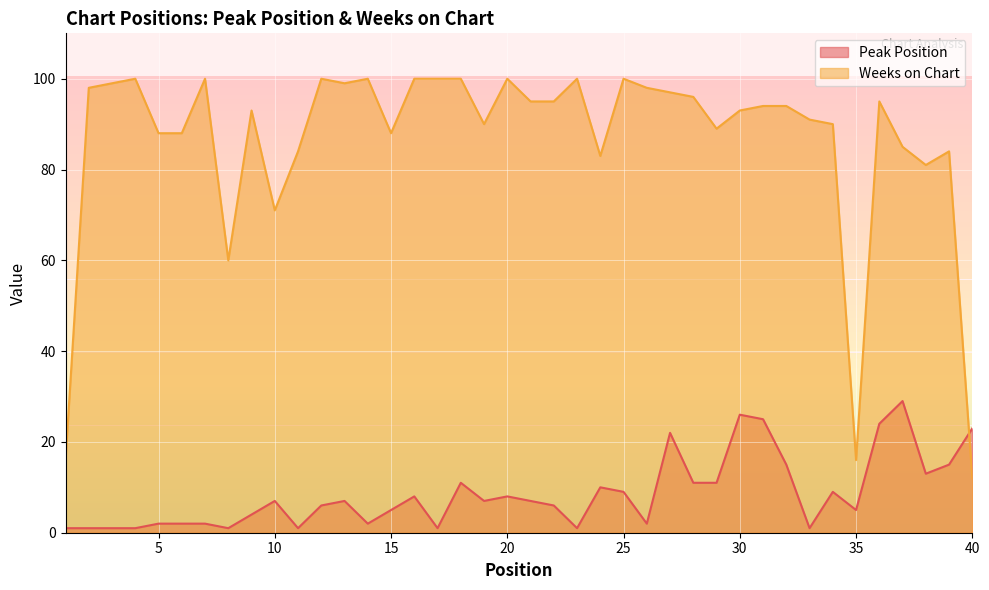

What is the difference between the maximum and minimum values in the Weeks on Chart series?

88